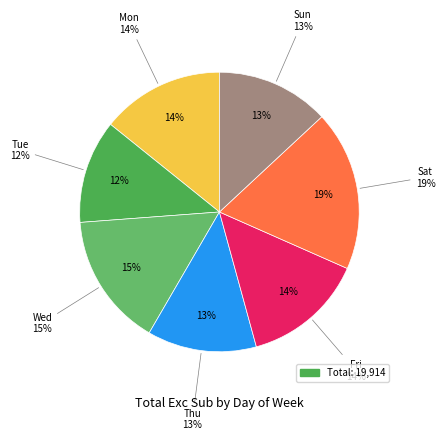

Which slice is the largest?

Sat